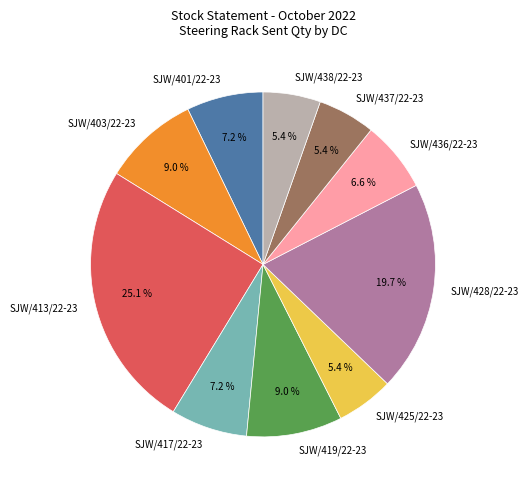

What is the largest slice in the pie chart?

SJW/413/22-23